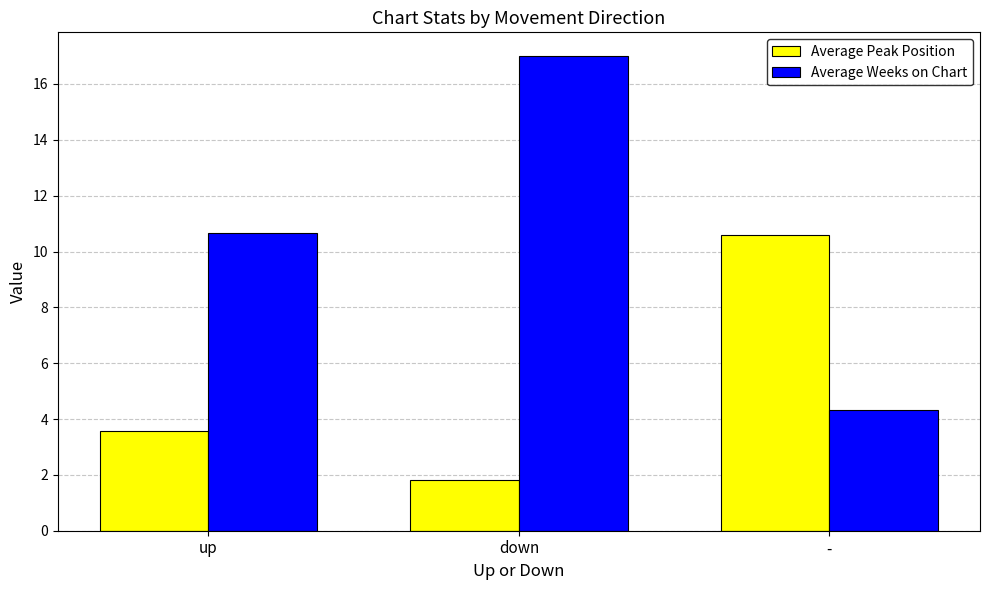

Reading left to right, extract all data points from this chart.

Average Peak Position: 3.6	1.8	10.6
Average Weeks on Chart: 10.7	17.0	4.3